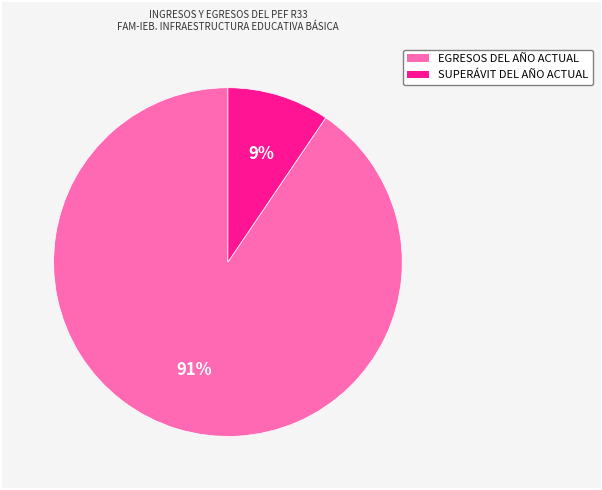

Which slice represents more than half of the pie?

EGRESOS DEL AÑO ACTUAL